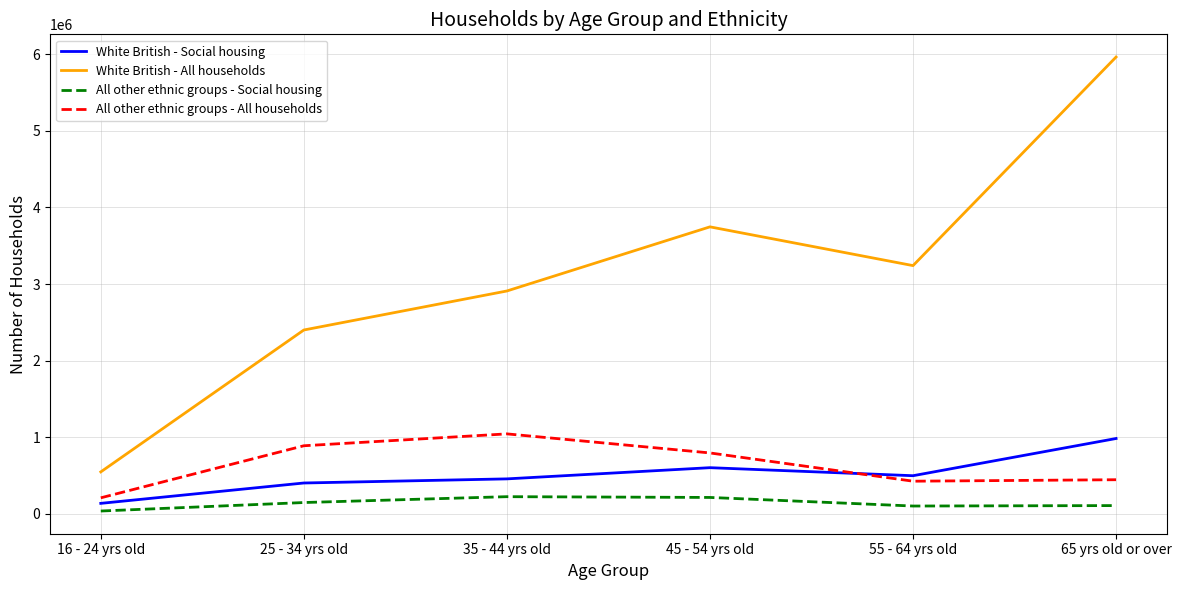

Which series has the largest range (max minus min)?

White British - All households